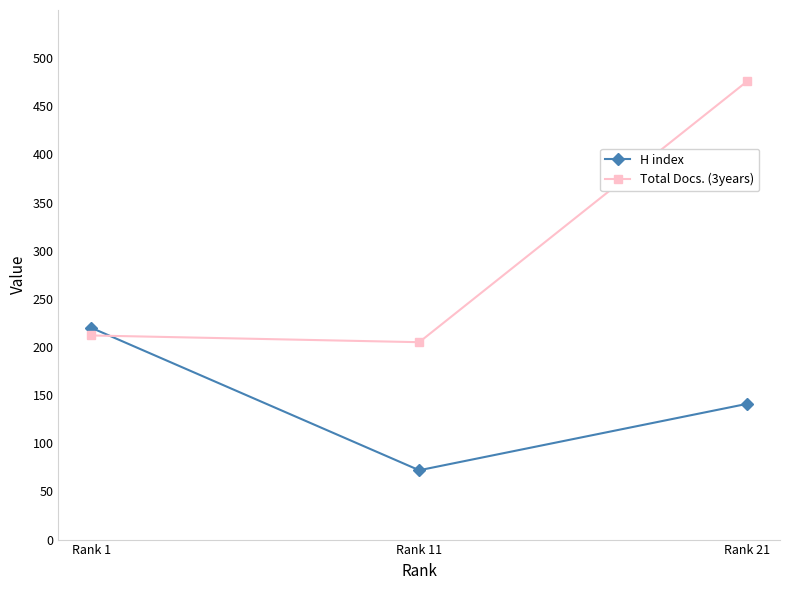

Which series has the largest range (max minus min)?

Total Docs. (3years)